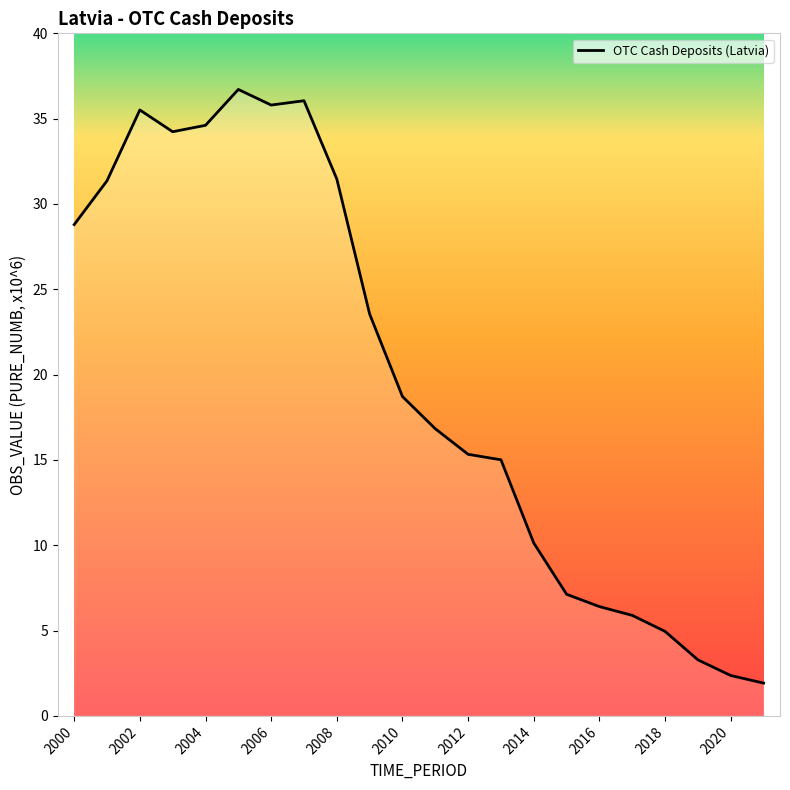

What is the difference between the maximum and minimum values?

34.8